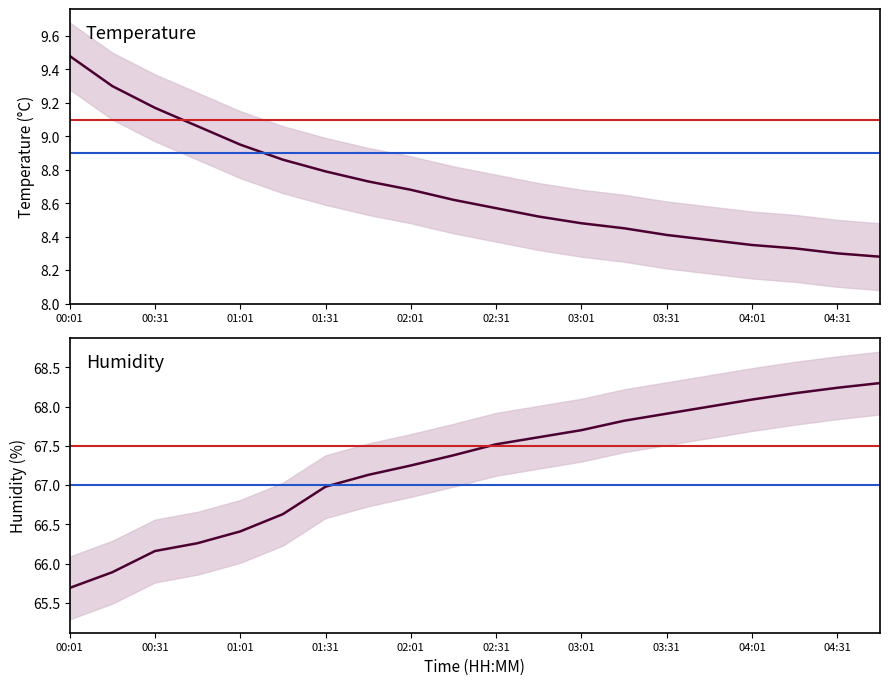

Which series has the widest spread of values?

humidity